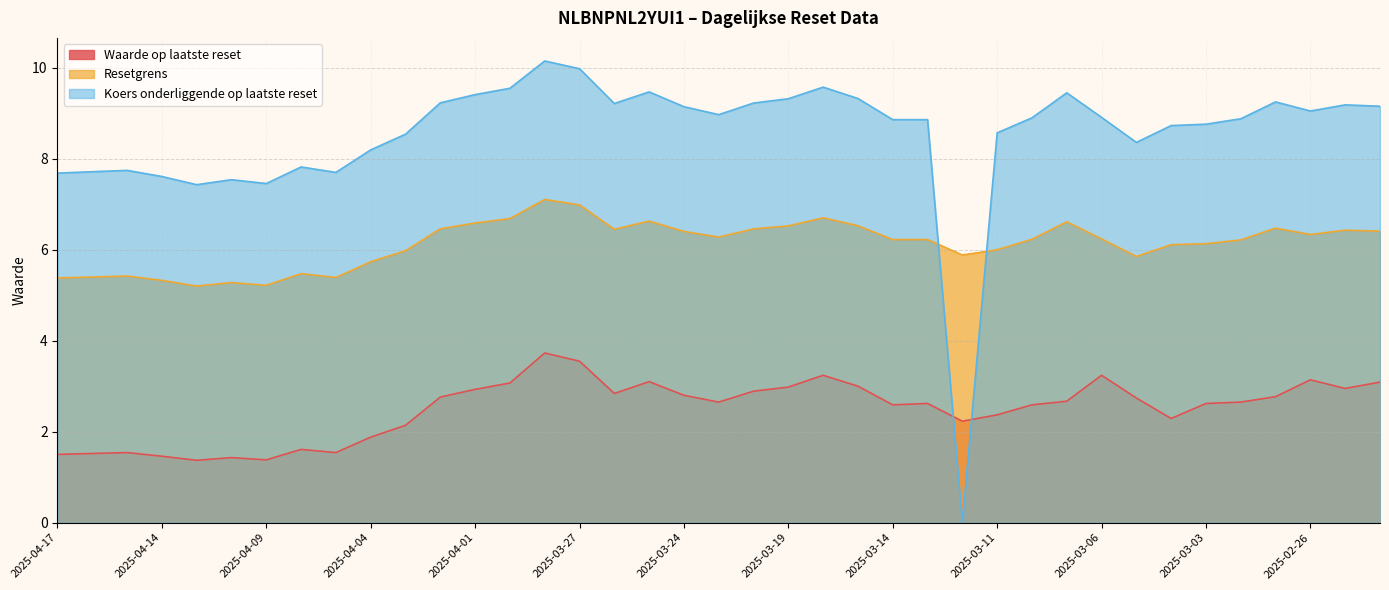

Where do Koers onderliggende op laatste reset and Resetgrens first cross each other?

2025-03-13 and 2025-03-12